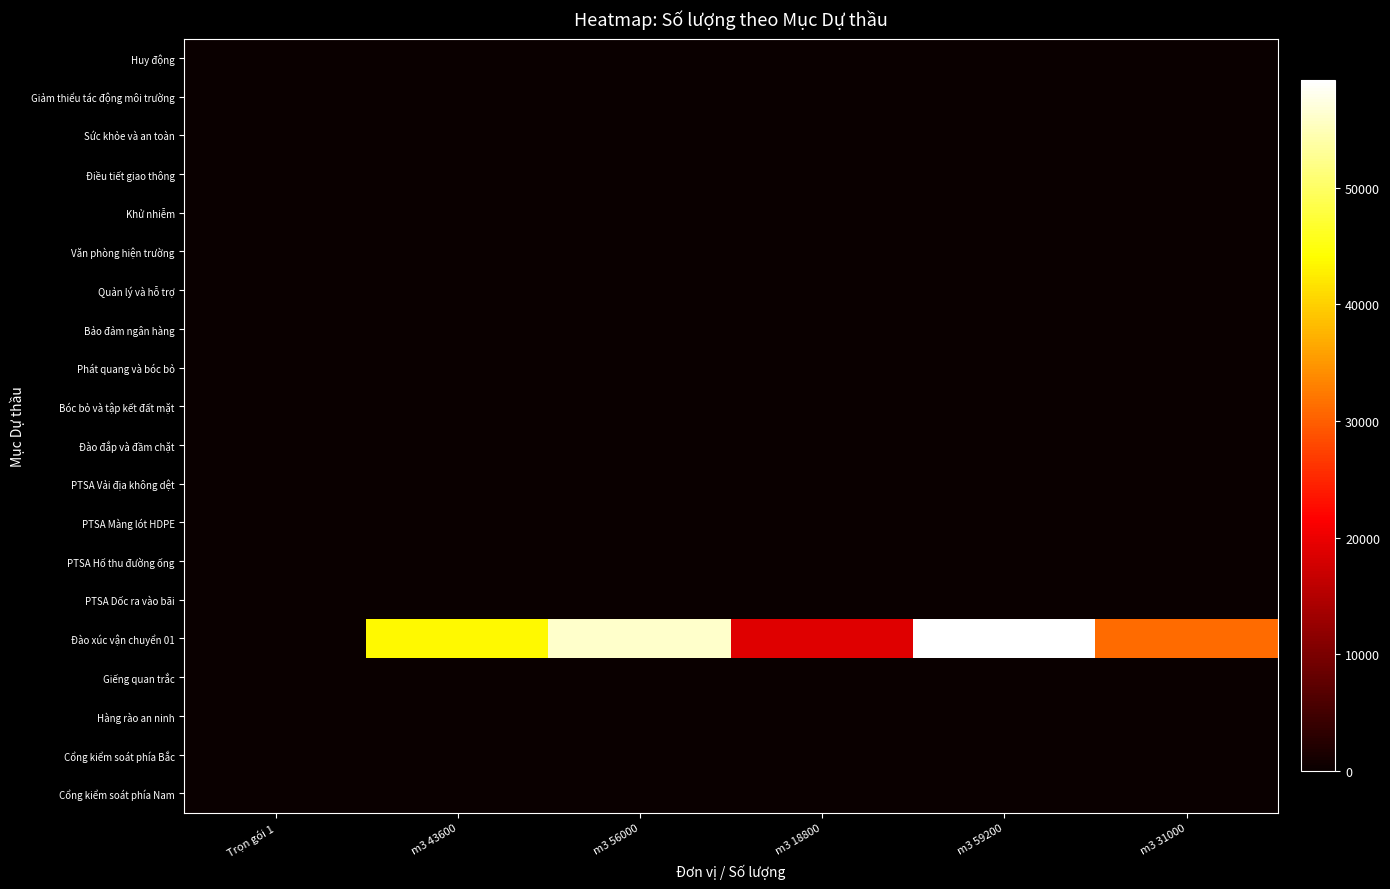

At how many categories does at least one series exceed 23012?

4